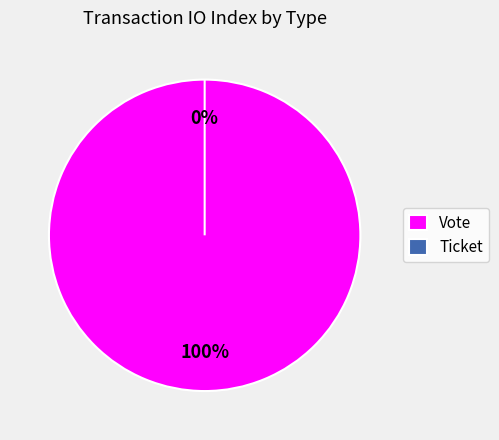

Rank the categories by value from highest to lowest.

Vote, Ticket